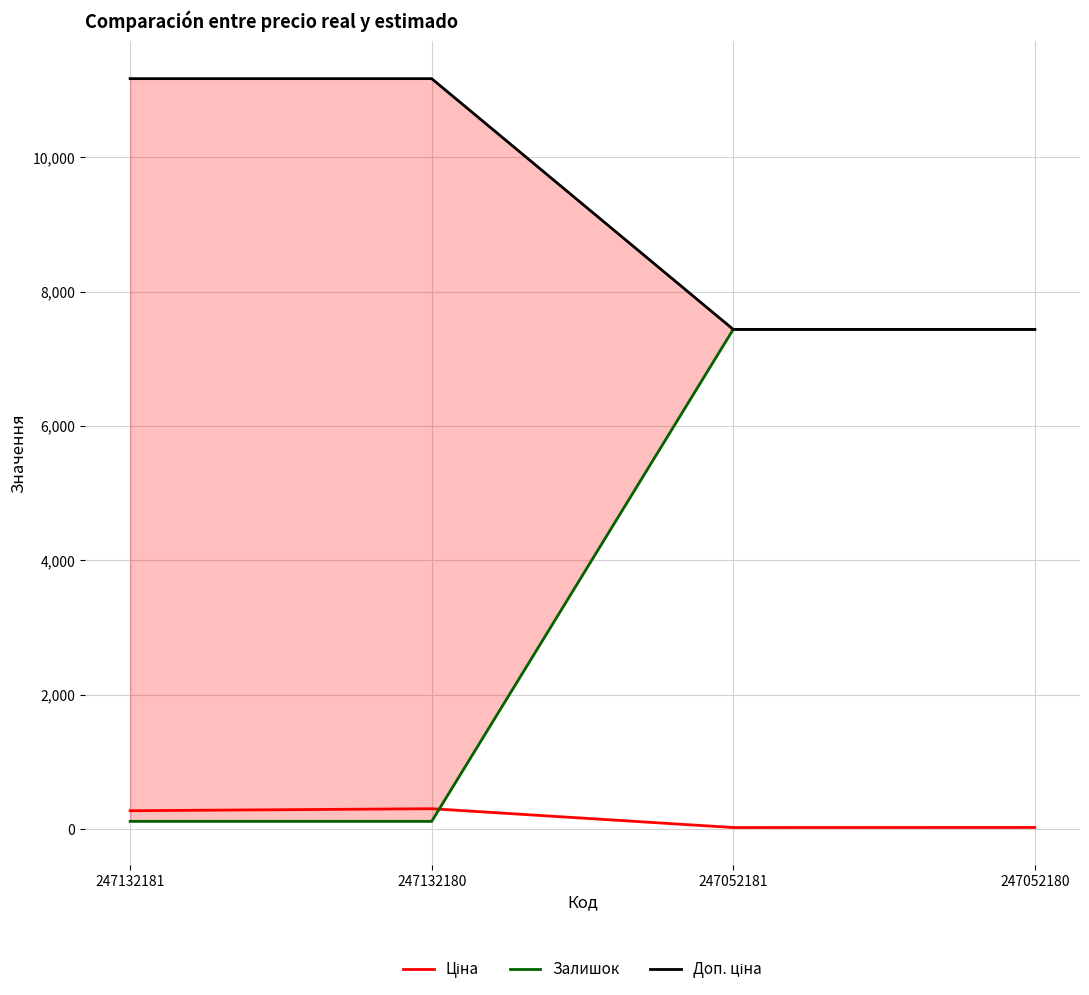

Between which two adjacent categories do Ціна and Залишок first intersect?

247132180 and 247052181